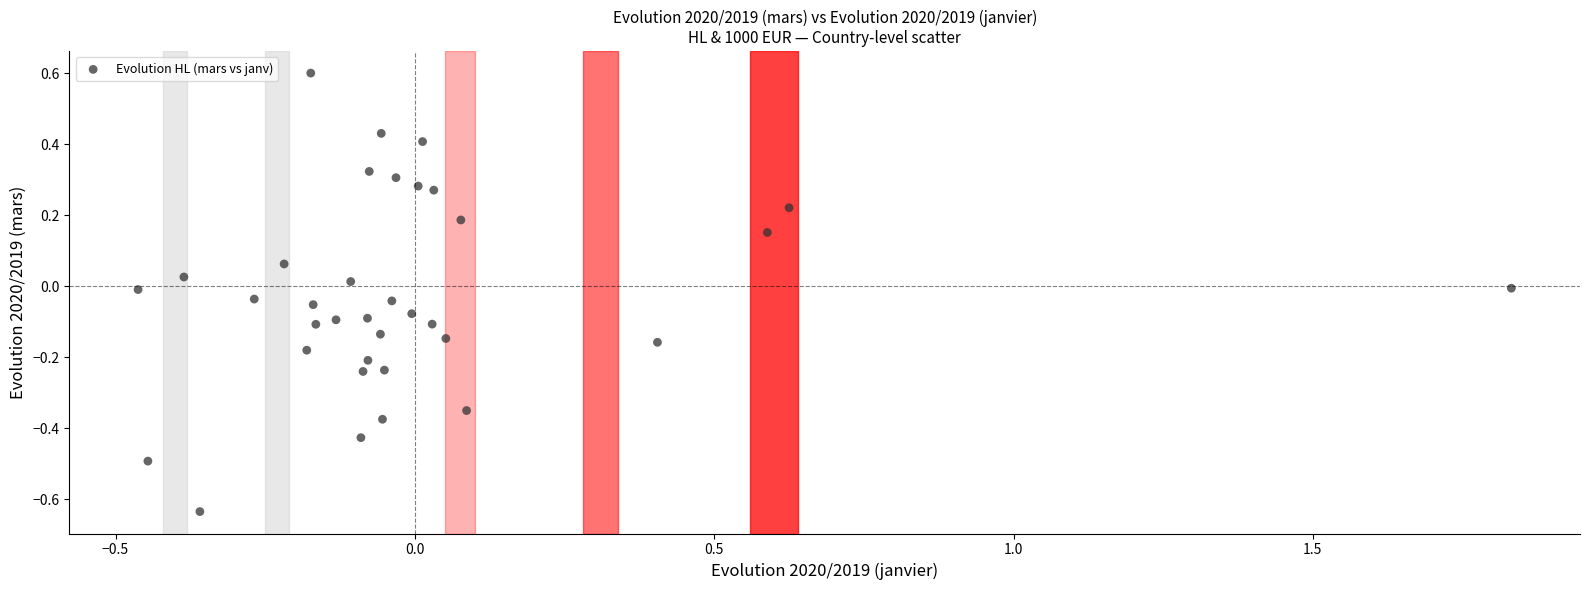

What is the range of Y values (max minus min)?

1.2